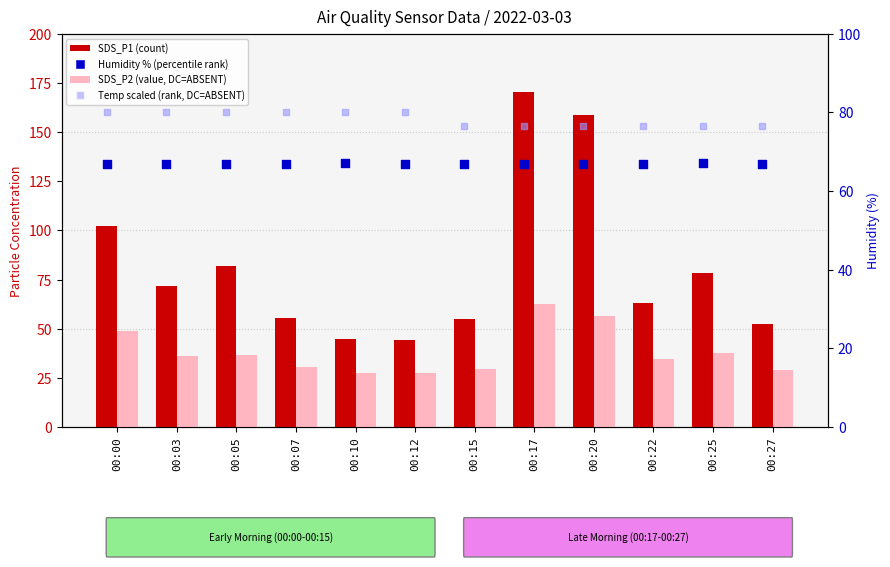

At which category is the sum across all series the highest?

00:17